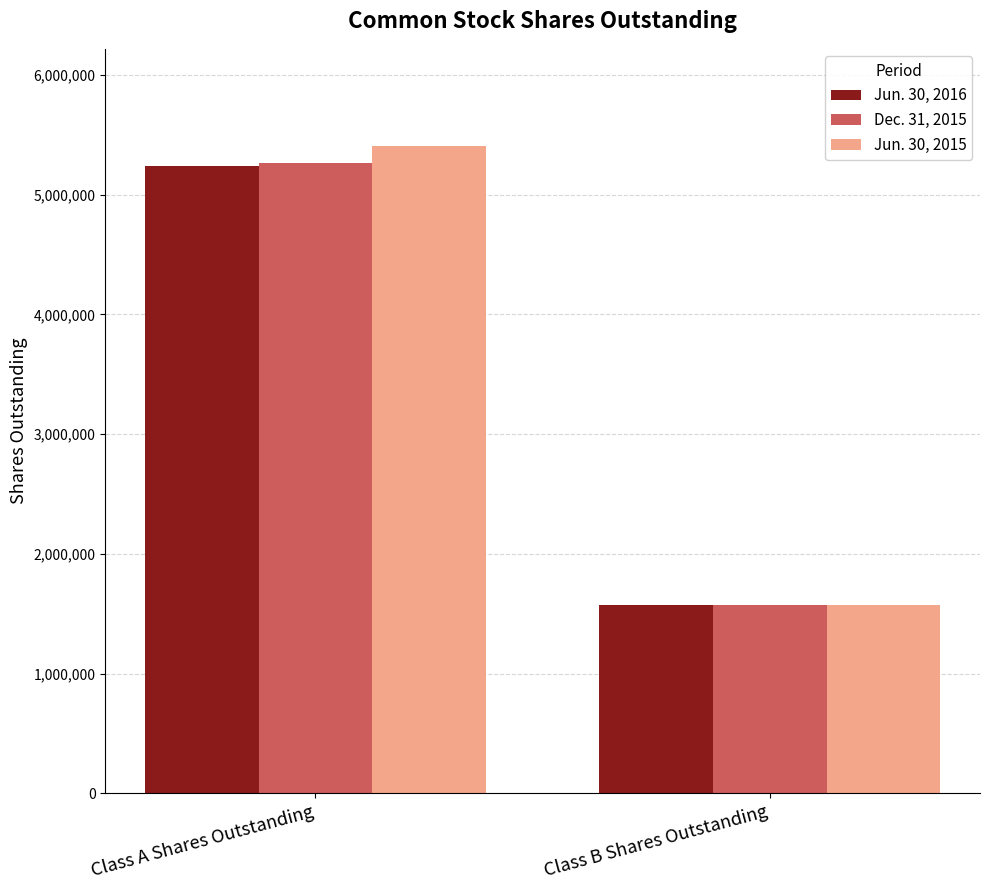

At which label does Jun. 30, 2016 reach its peak?

Class A Shares Outstanding